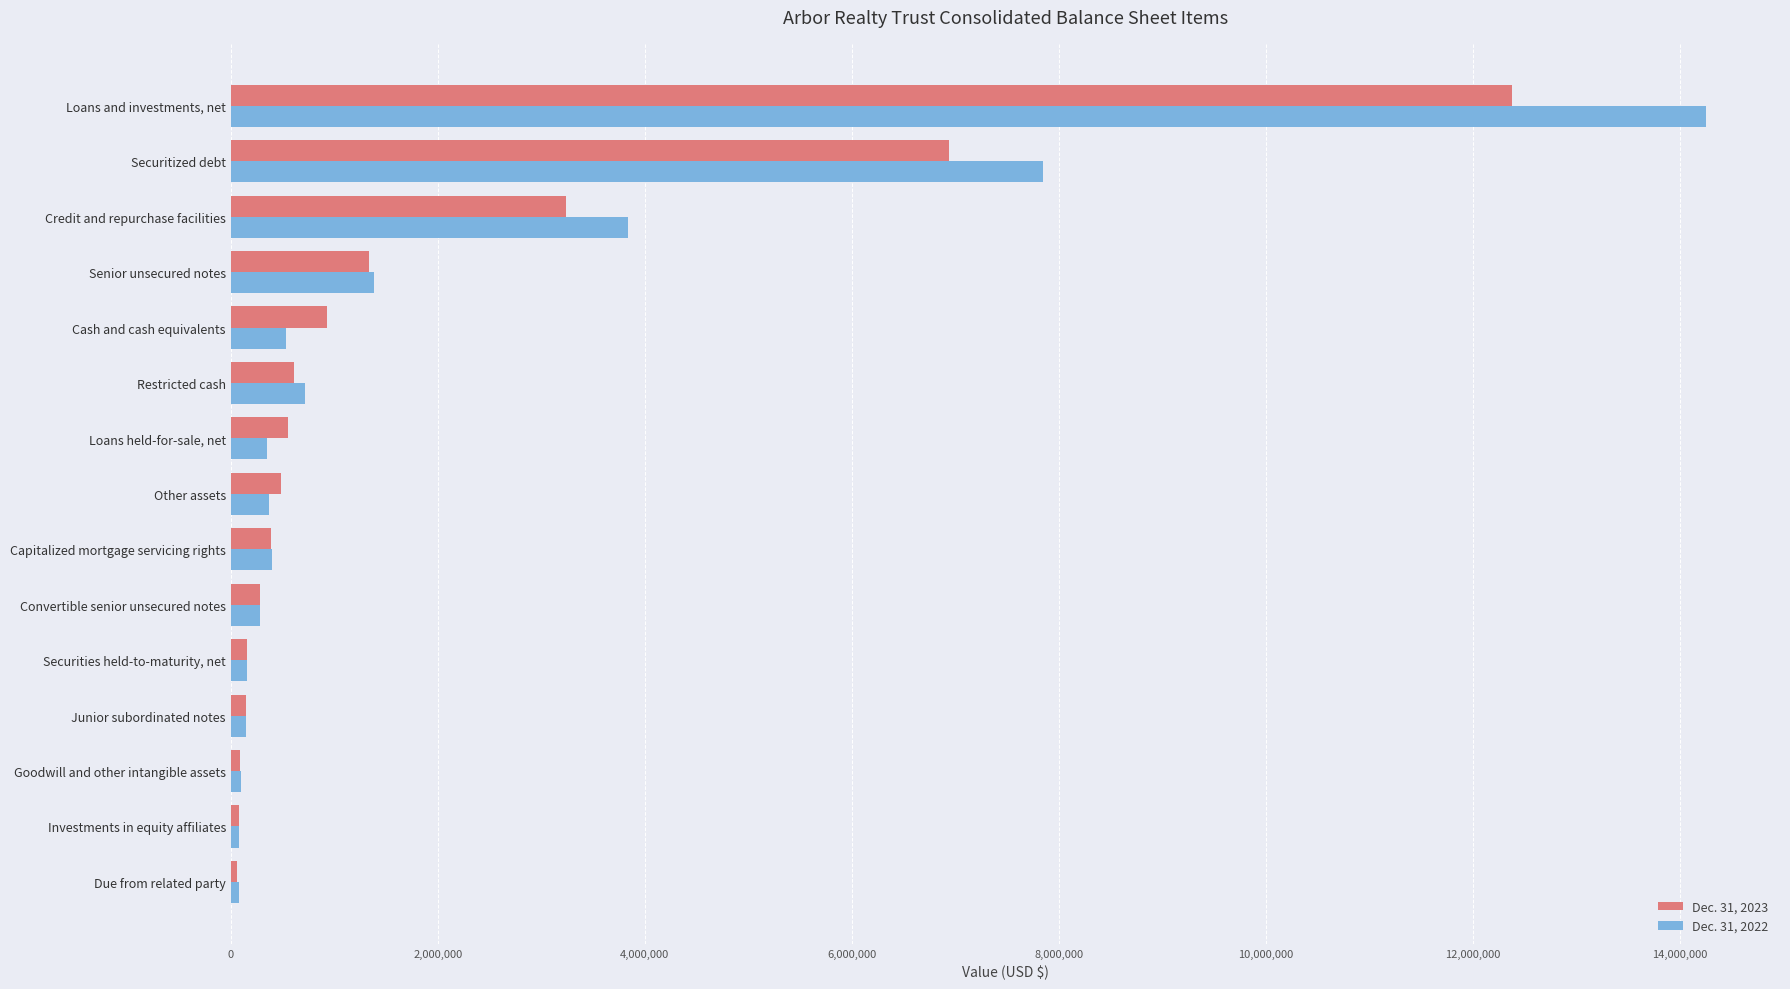

What is the lowest value of the Dec. 31, 2023 series?

64421